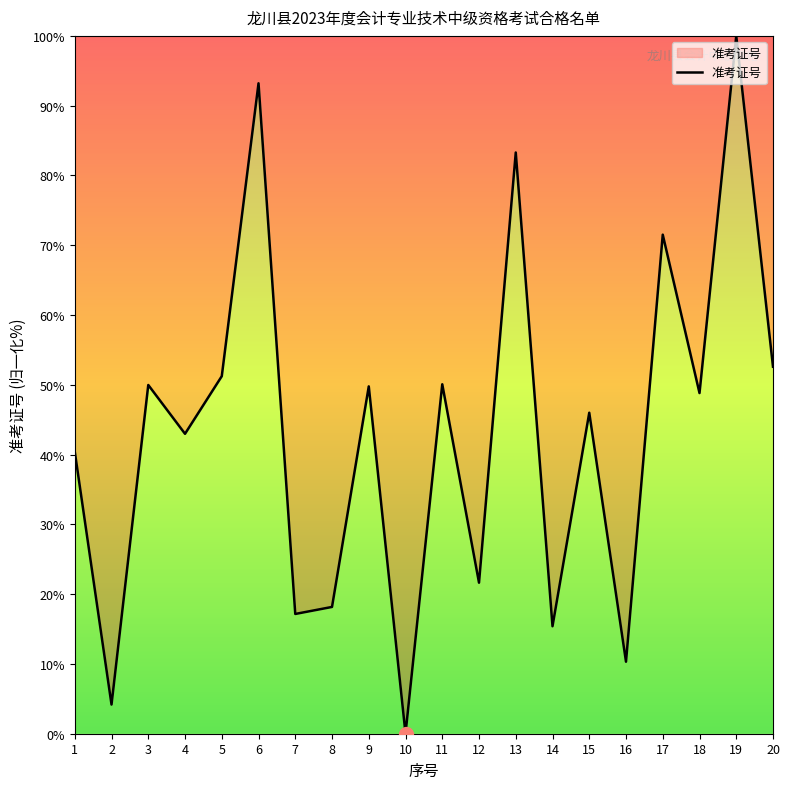

What is the change in value from 4 to 6?

+50.2